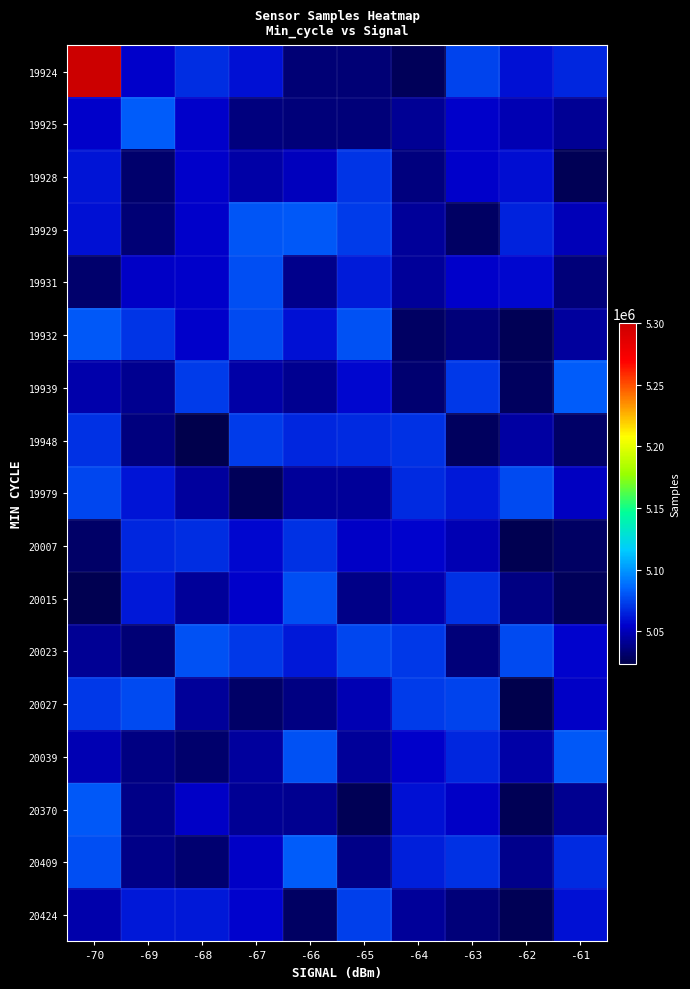

At which category is the sum across all series the highest?

-70